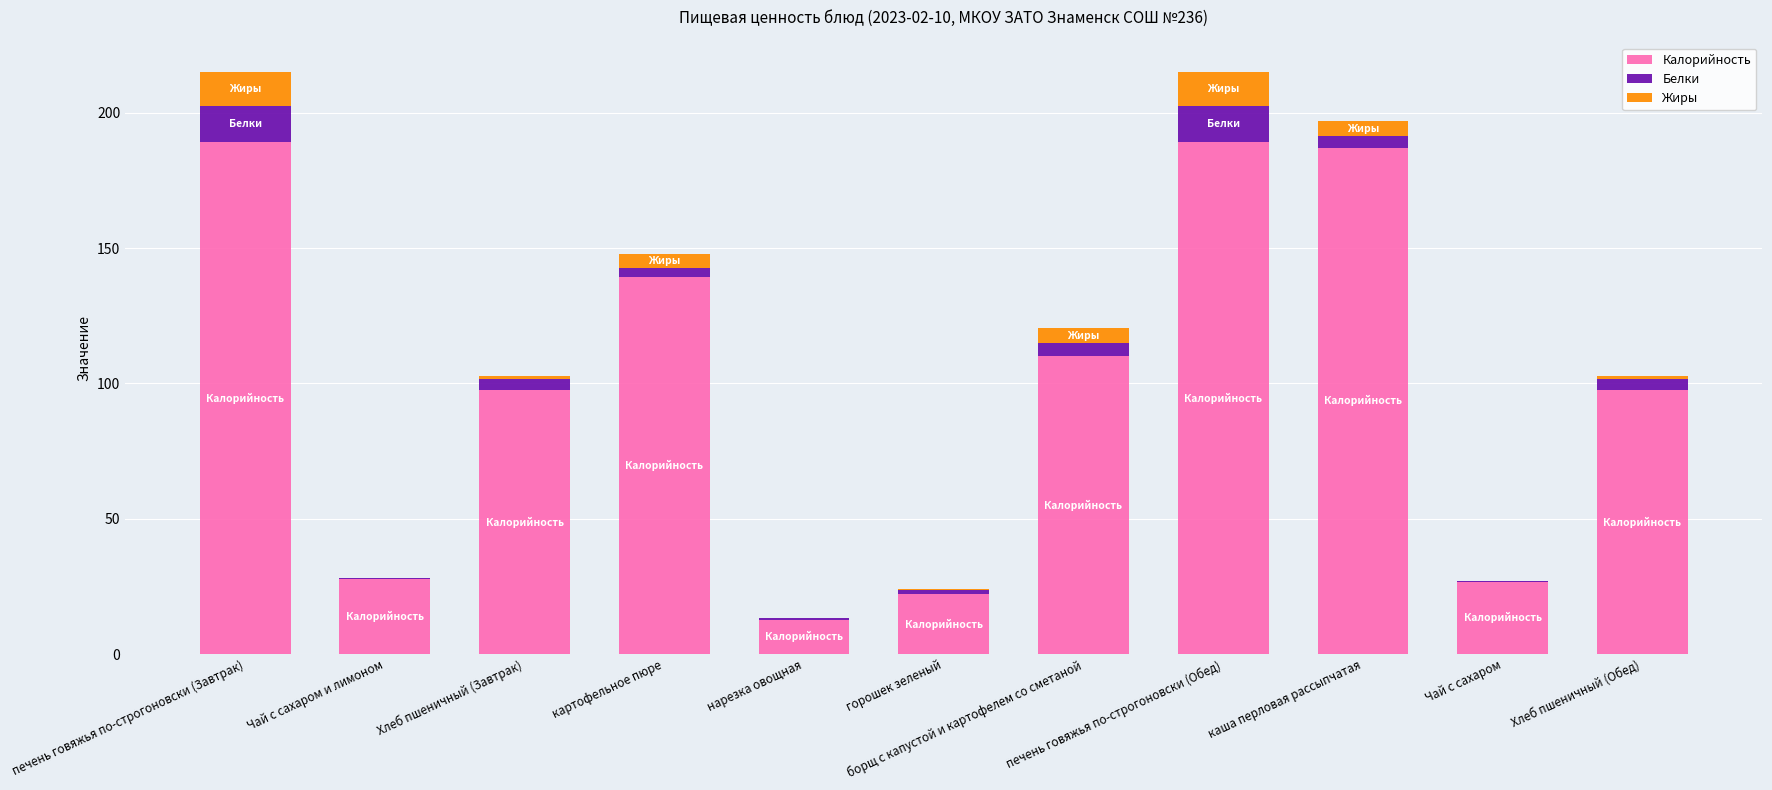

What is the total value across all series at каша перловая рассыпчатая?

196.8